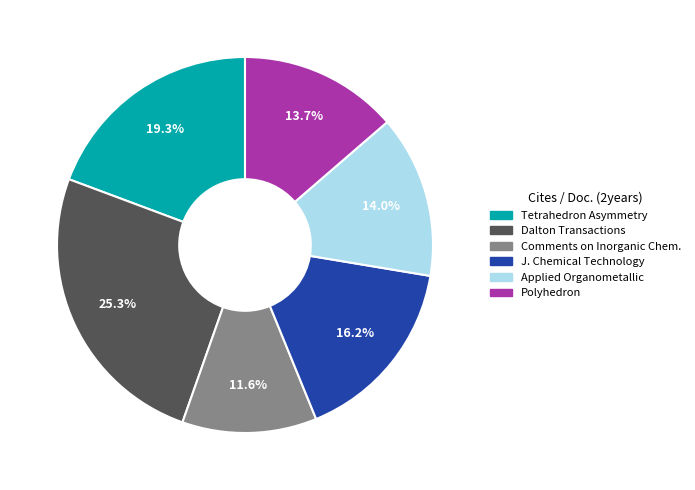

Does any single category account for the majority?

No